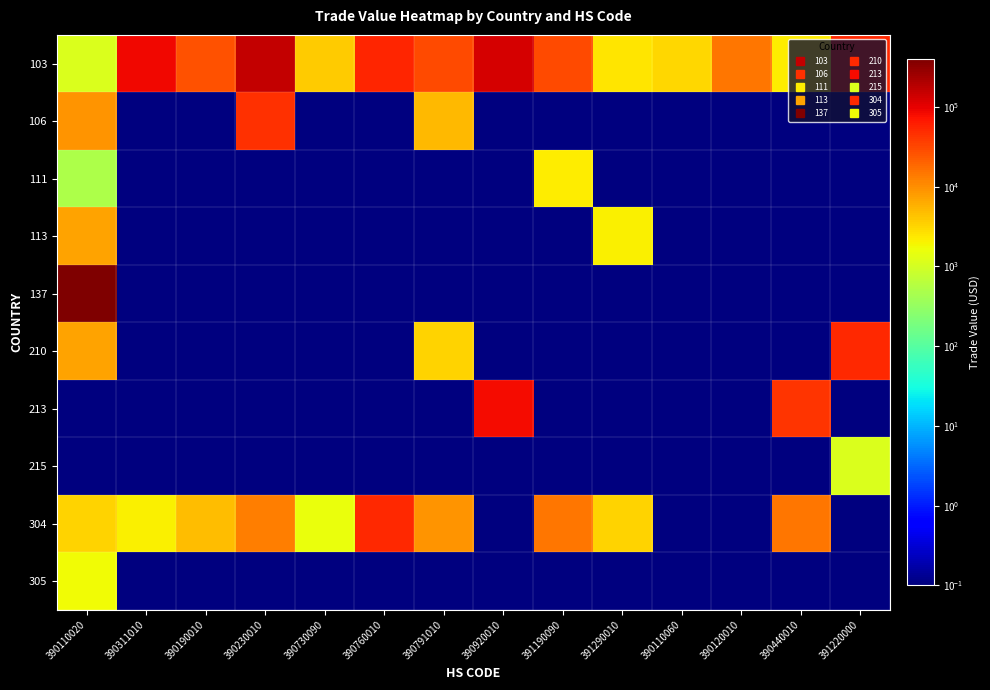

Which series has the largest total across all categories?

103